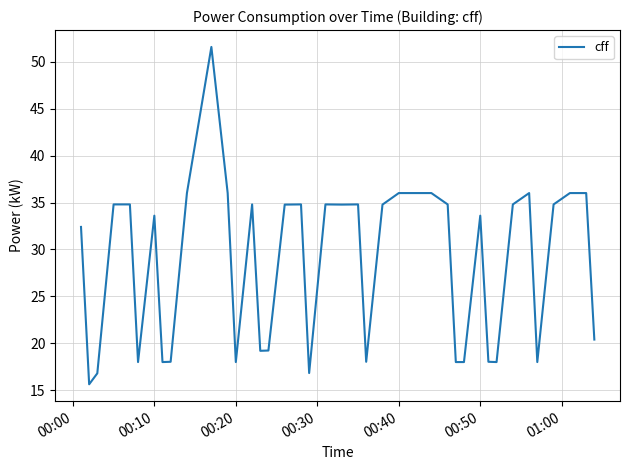

What is the minimum value shown in the chart?

15.6